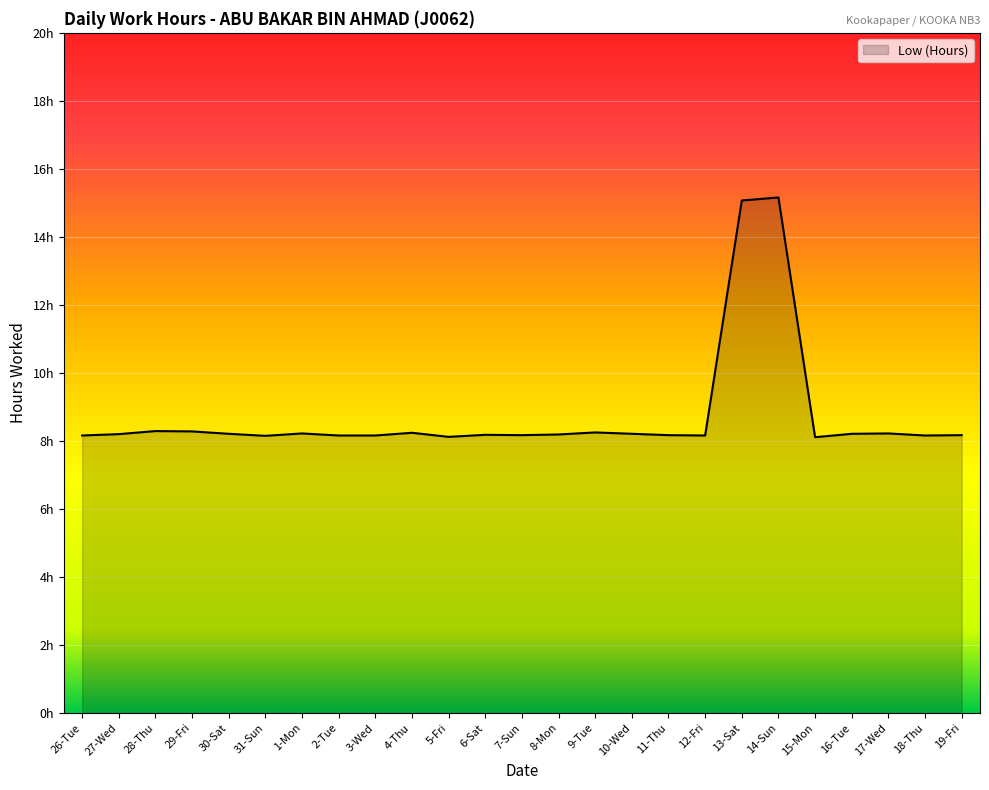

What is the approximate value at 3-Wed?

8.2